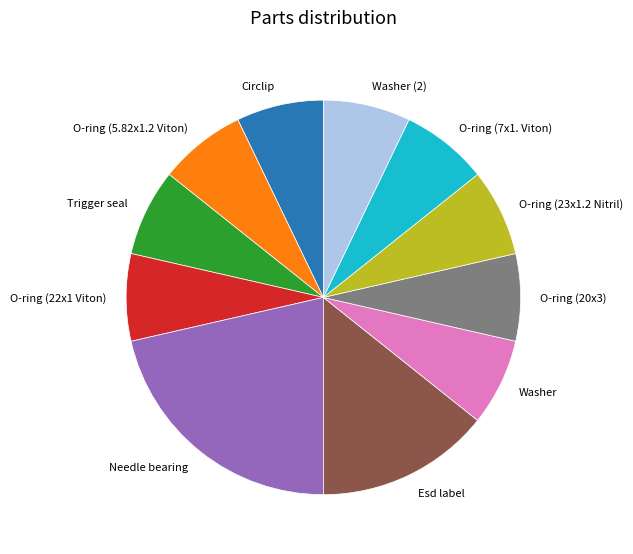

What is the largest slice in the pie chart?

Needle bearing